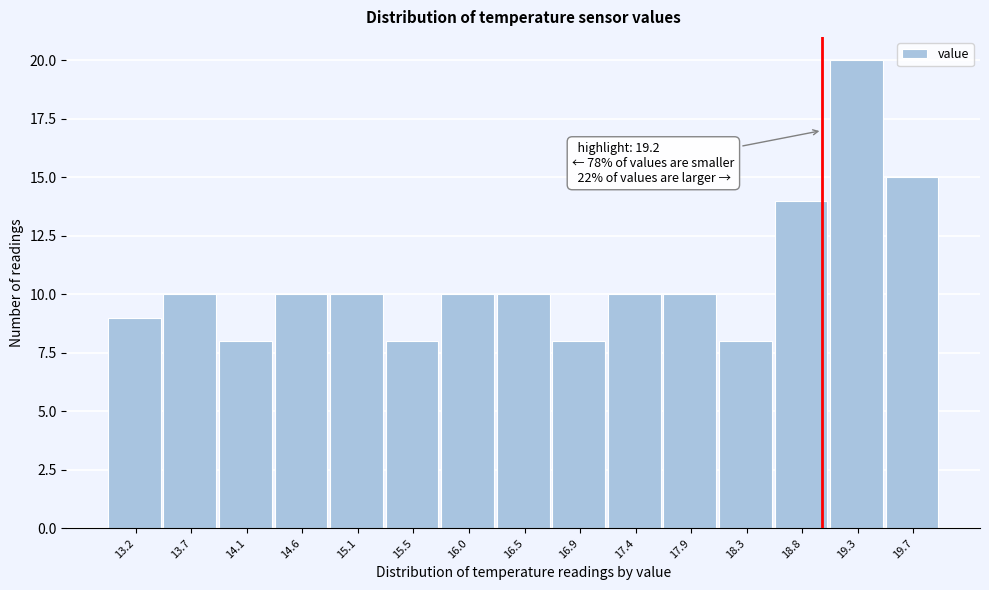

Reading right to left, extract all data points from this chart.

15	20	14	8	10	10	8	10	10	8	10	10	8	10	9